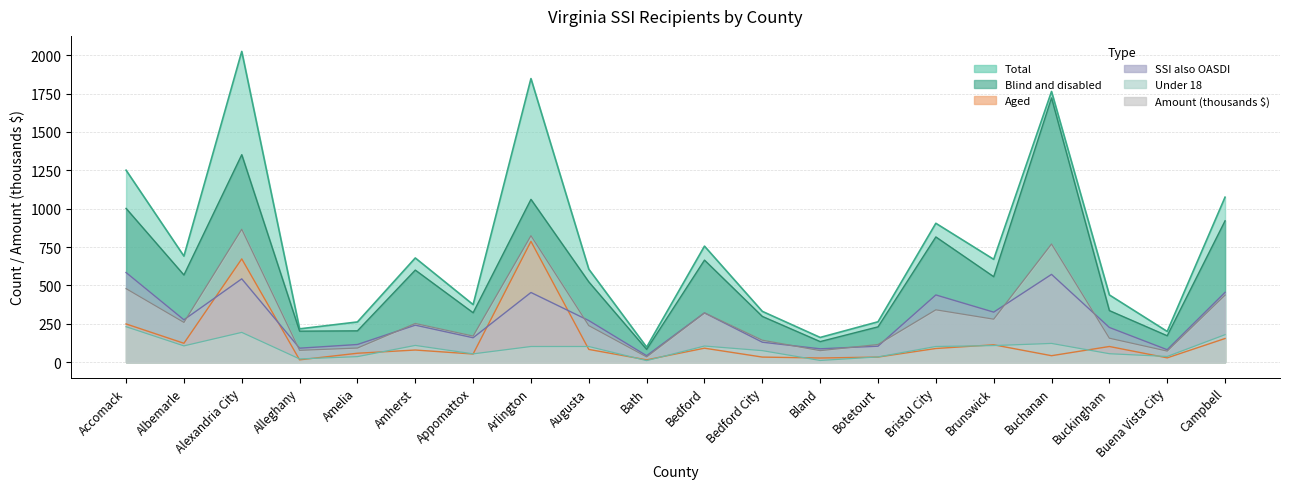

Is it true that SSI also OASDI equals 87 at Bland?

True